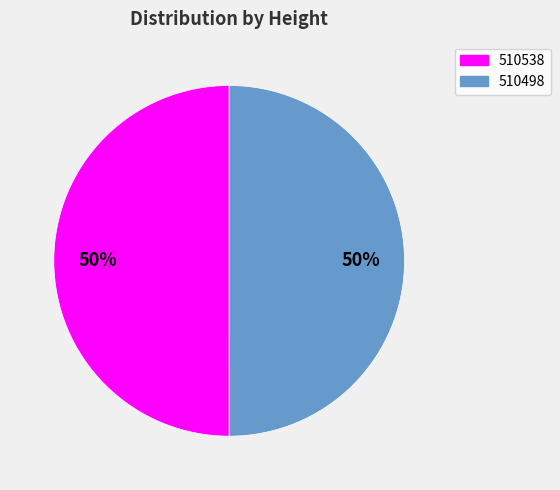

Do 510538 and 510498 together represent more than half of the pie?

Yes